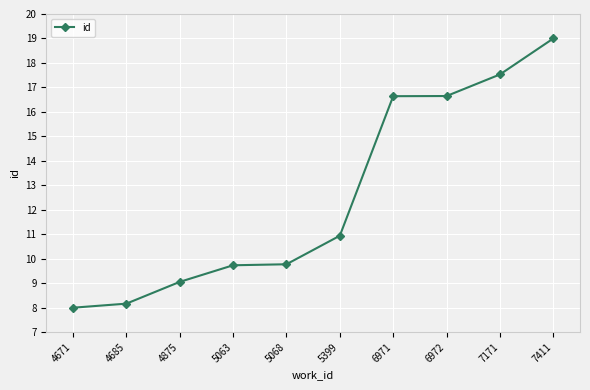

Read the value at 4671.

8.0